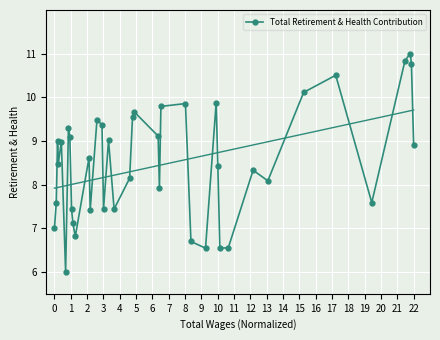

True or false: Total Retirement & Health Contribution has more than 1 points higher than both neighbors.

True